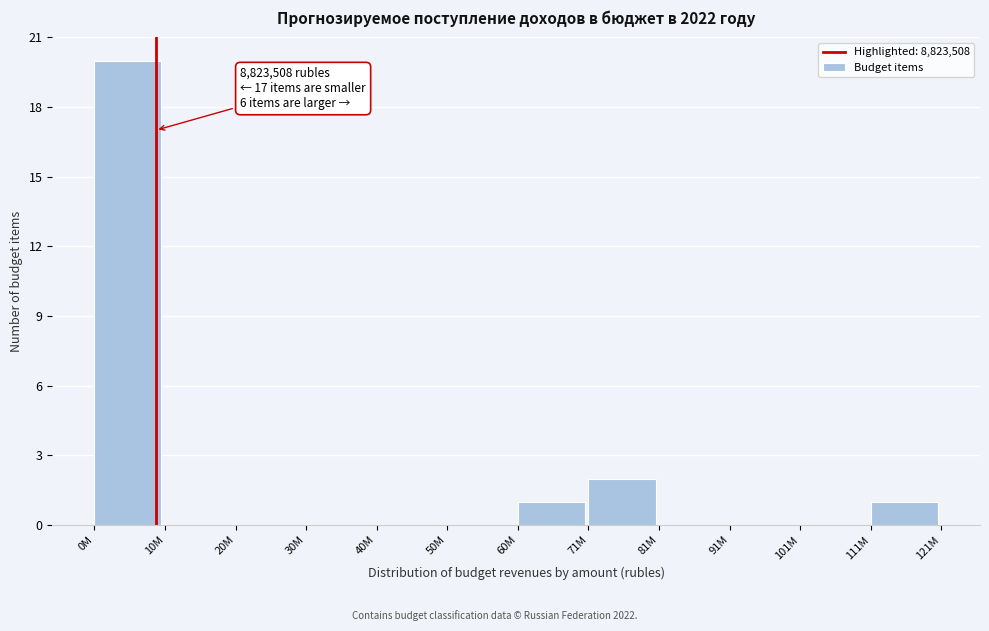

Reading left to right, what are all the values shown in this chart?

0M=20	10M=0	20M=0	30M=0	40M=0	50M=0	60M=1	71M=2	81M=0	91M=0	101M=0	111M=1